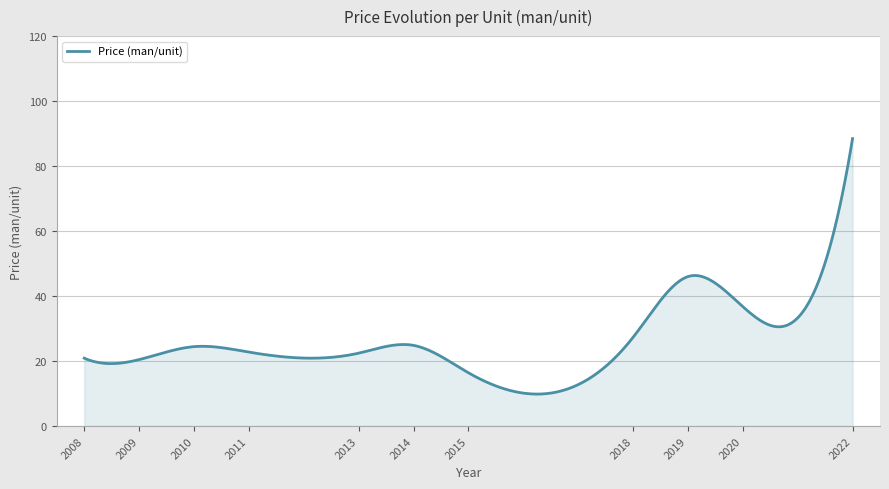

What is the minimum value shown in the chart?

9.8